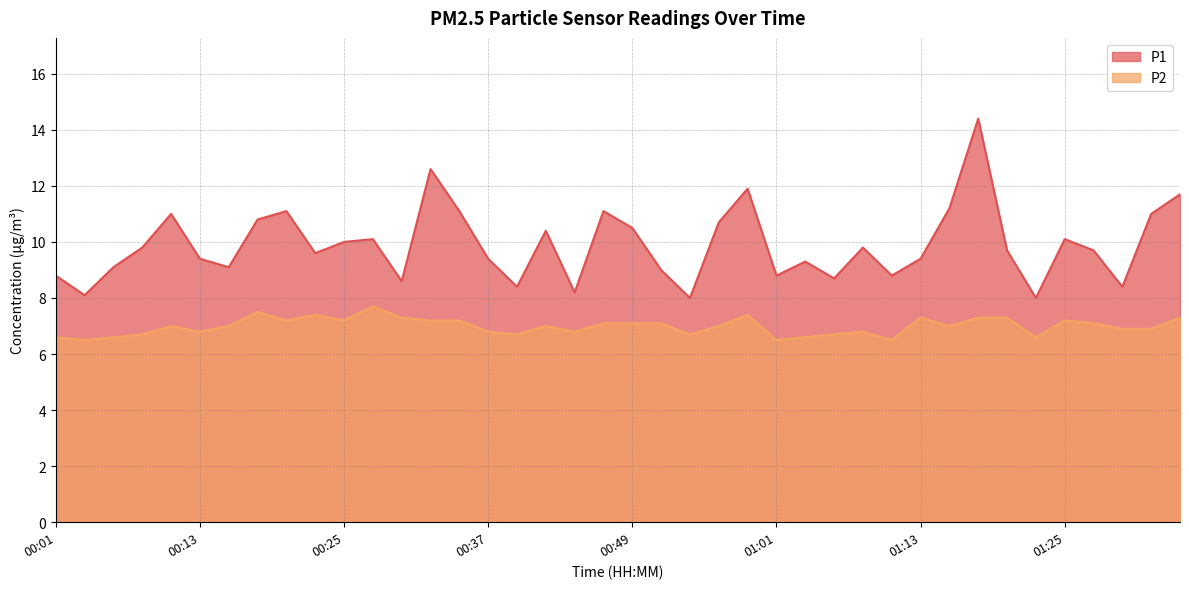

Between 01:01 and 01:25, which is larger?

01:25